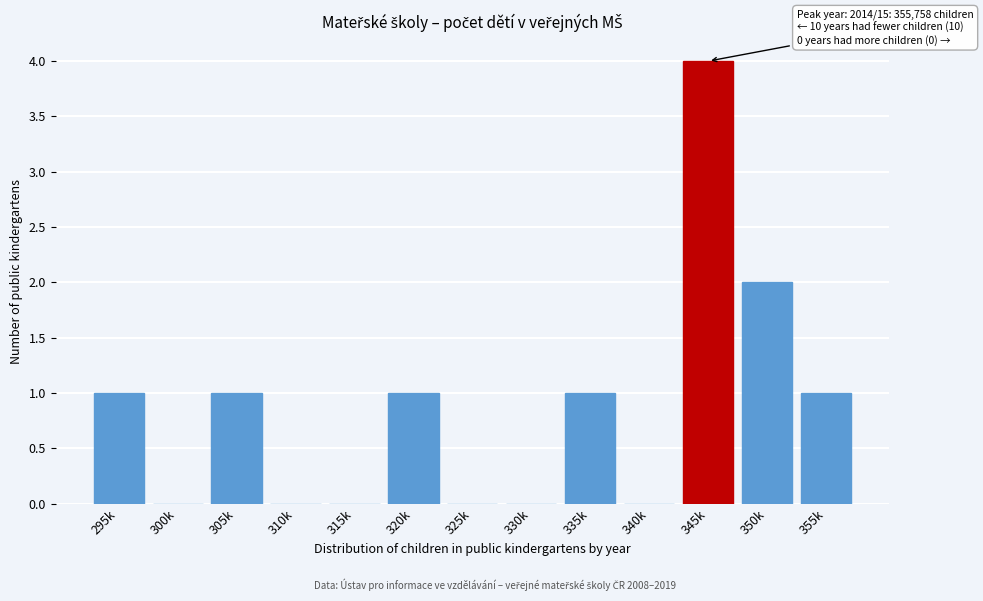

Reading left to right, list all the values displayed in this chart.

295k=1	300k=0	305k=1	310k=0	315k=0	320k=1	325k=0	330k=0	335k=1	340k=0	345k=4	350k=2	355k=1